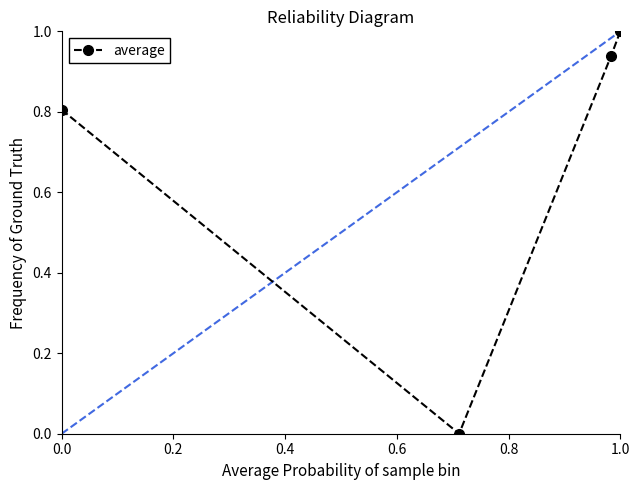

How many interior local valleys (lower than both neighbors) does the data have?

1